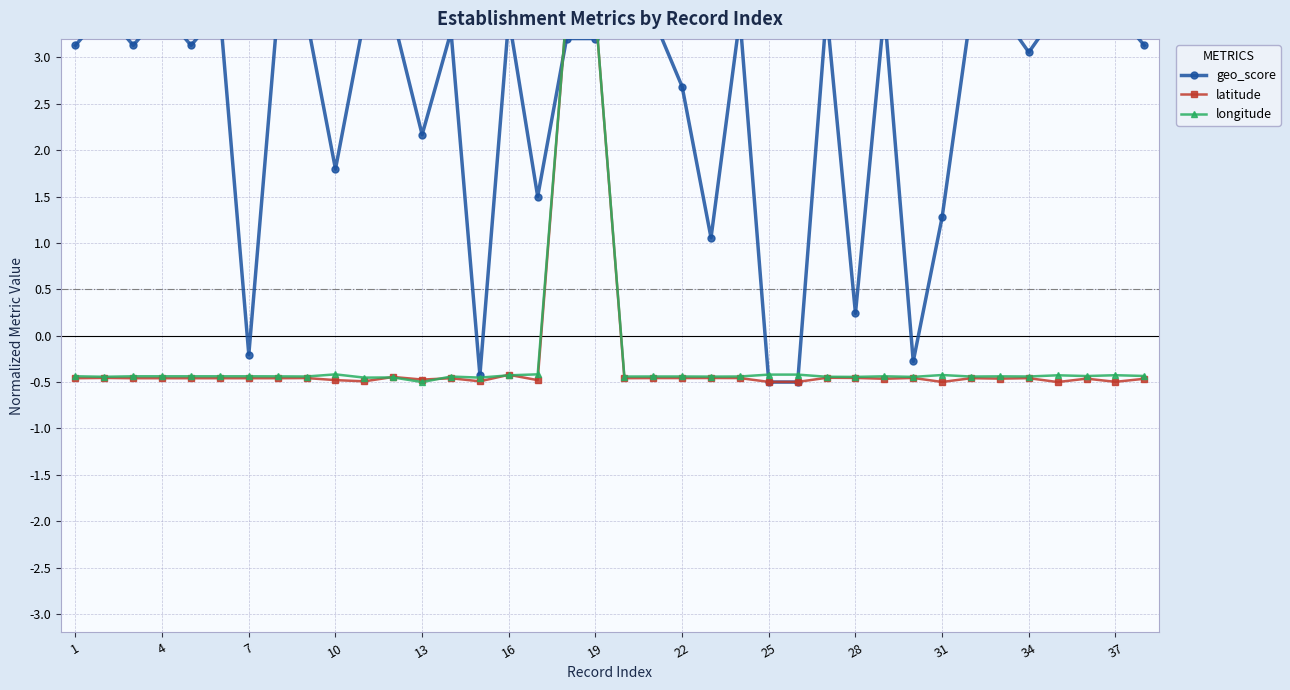

Where is the first local minimum for longitude?

4